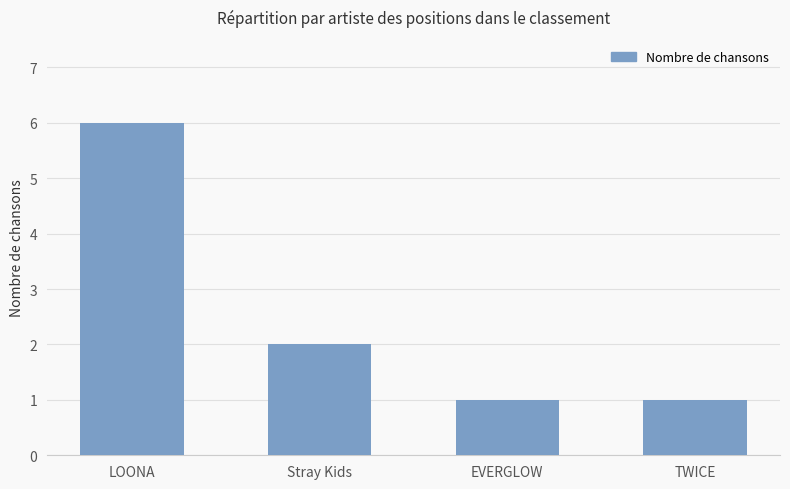

Which category has the highest value across all series?

LOONA